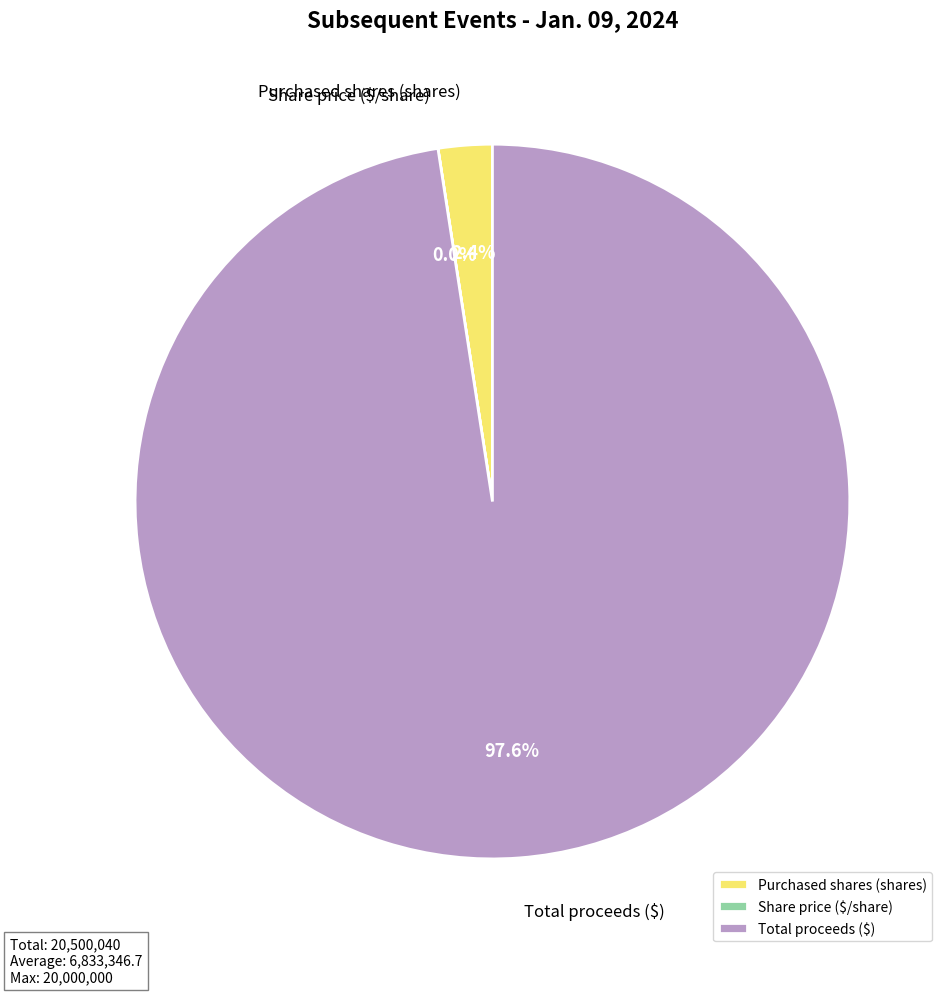

Combined, do Total proceeds ($) and Purchased shares (shares) account for over 50%?

Yes